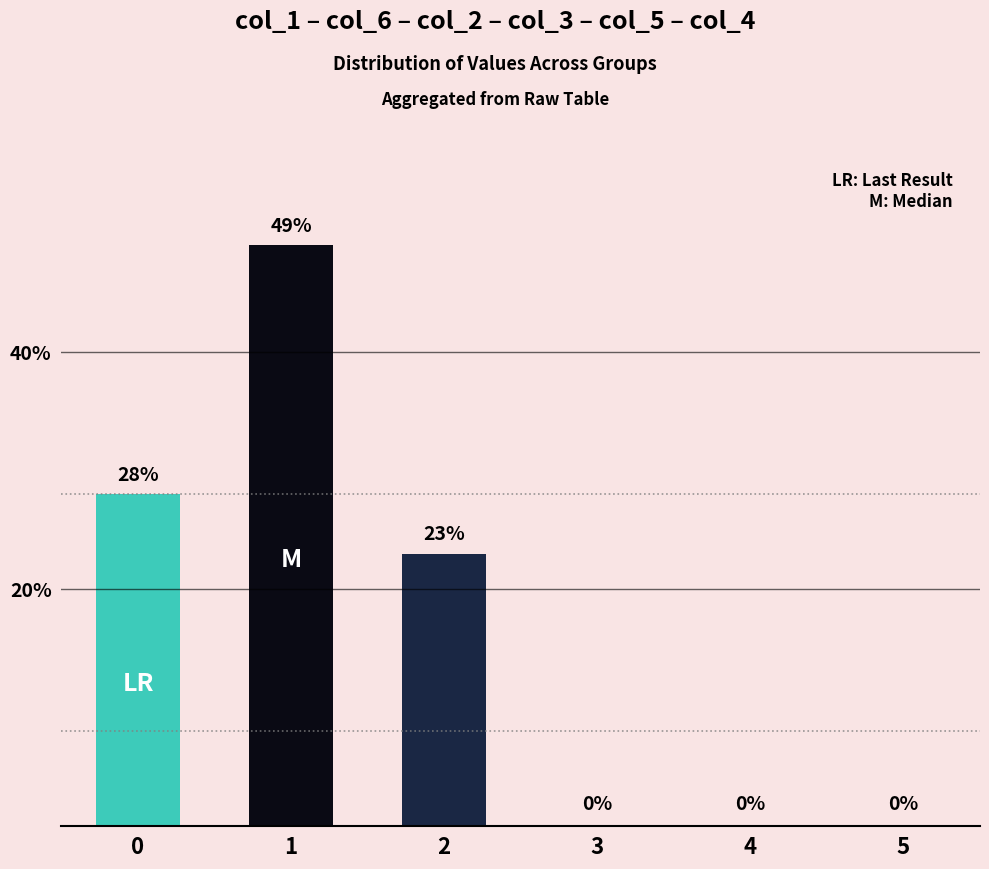

What is the change in value from 1 to 5?

-49